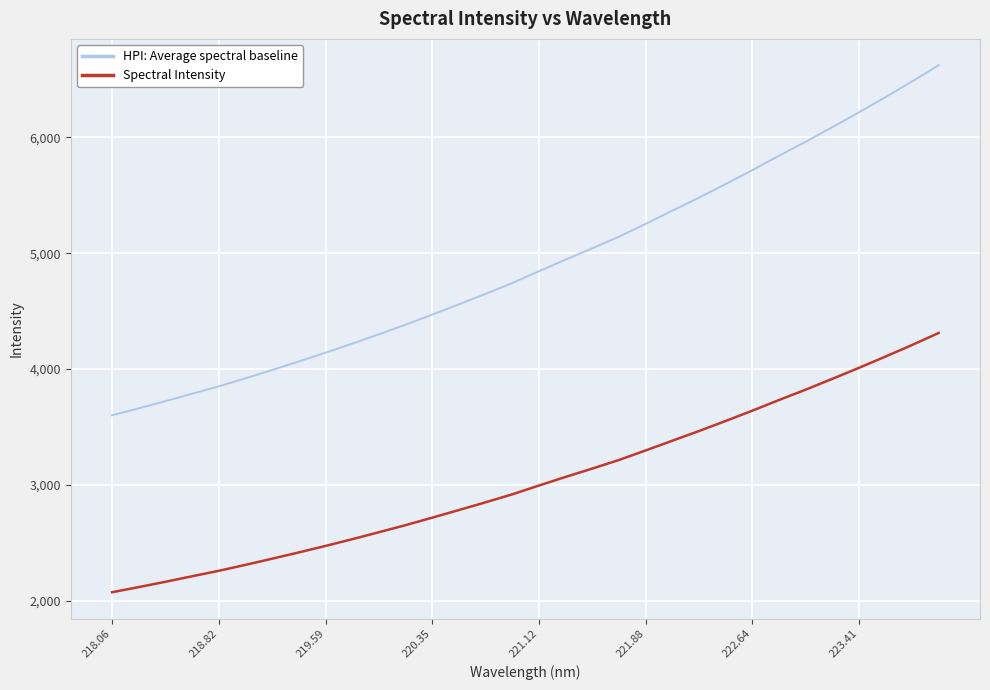

True or false: Spectral Intensity and HPI: Average spectral baseline cross at least once.

False